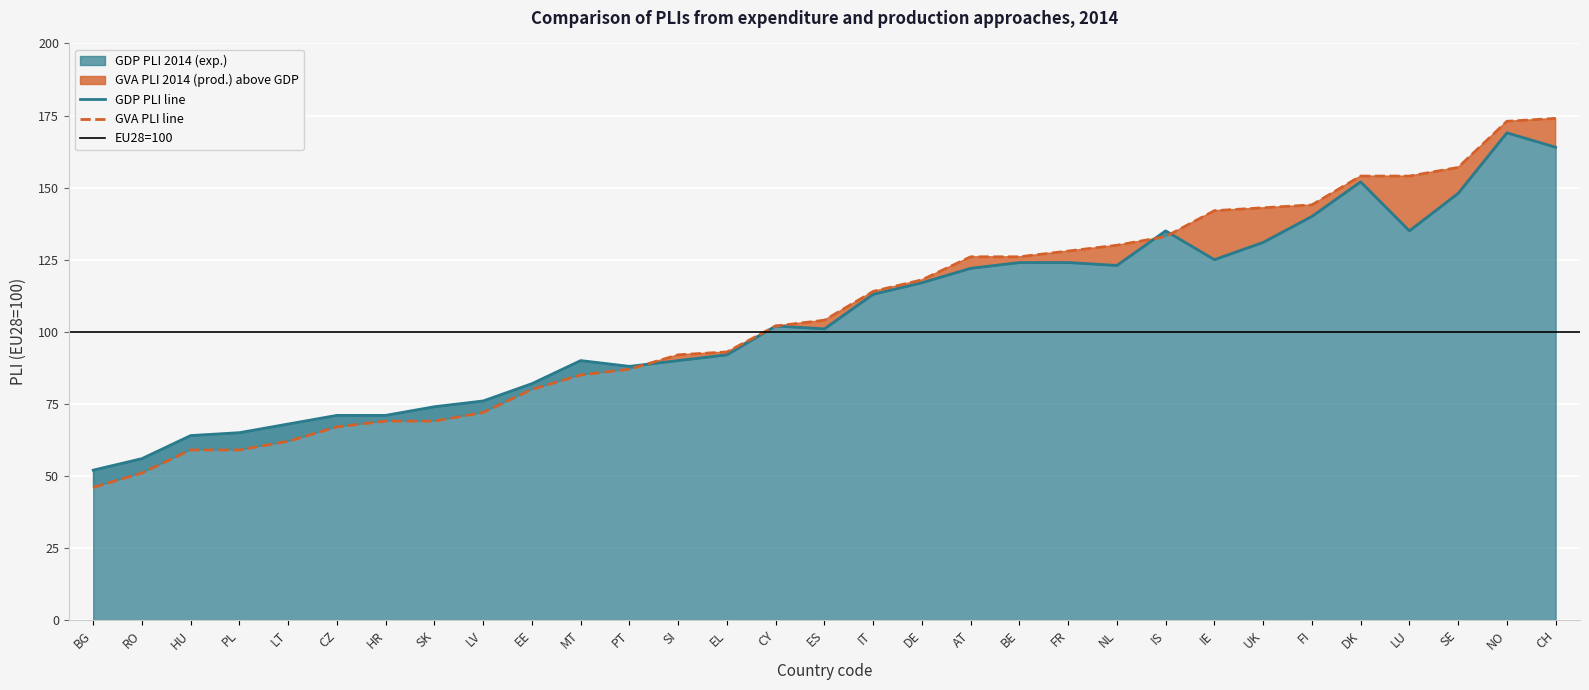

Reading left to right, list all the values displayed in this chart.

GDP PLI 2014 (exp.): 52	56	64	65	68	71	71	74	76	82	90	88	90	92	102	101	113	117	122	124	124	123	135	125	131	140	152	135	148	169	164
GVA PLI 2014 (prod.): 46	51	59	59	62	67	69	69	72	80	85	87	92	93	102	104	114	118	126	126	128	130	133	142	143	144	154	154	157	173	174